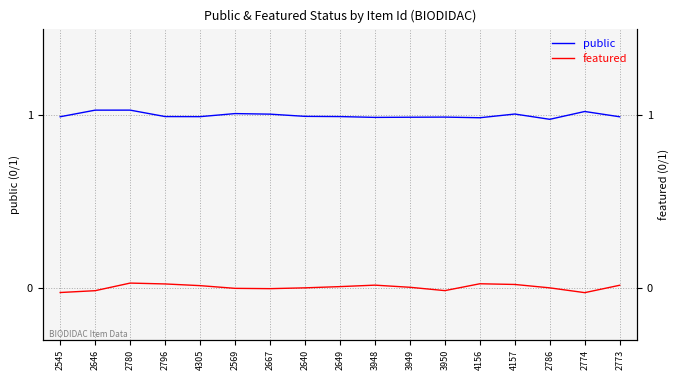

Where is the first local minimum for public?

4305